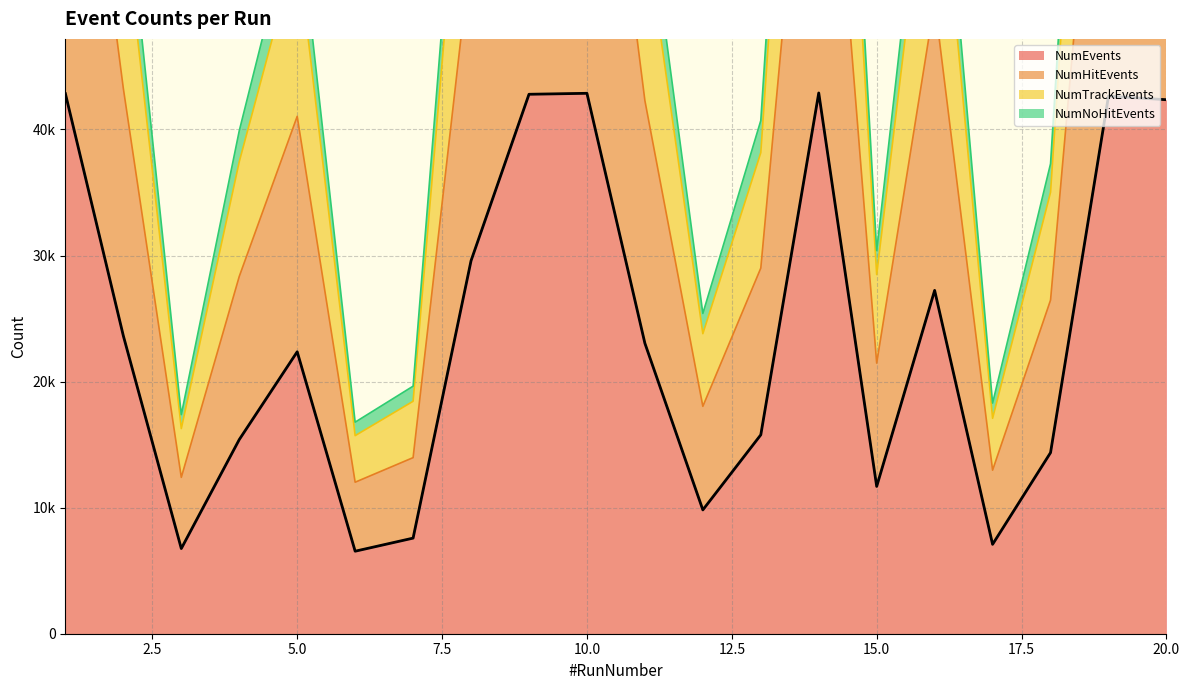

What are all the series names shown in the legend?

NumEvents, NumHitEvents, NumTrackEvents, NumNoHitEvents